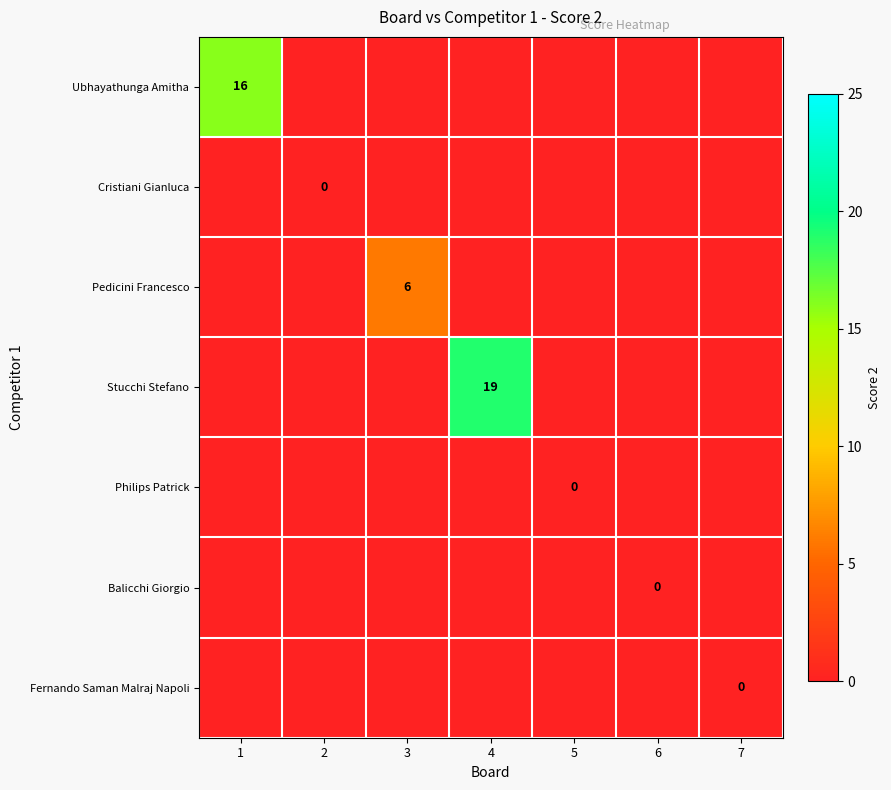

Which label corresponds to the largest value in the chart?

4